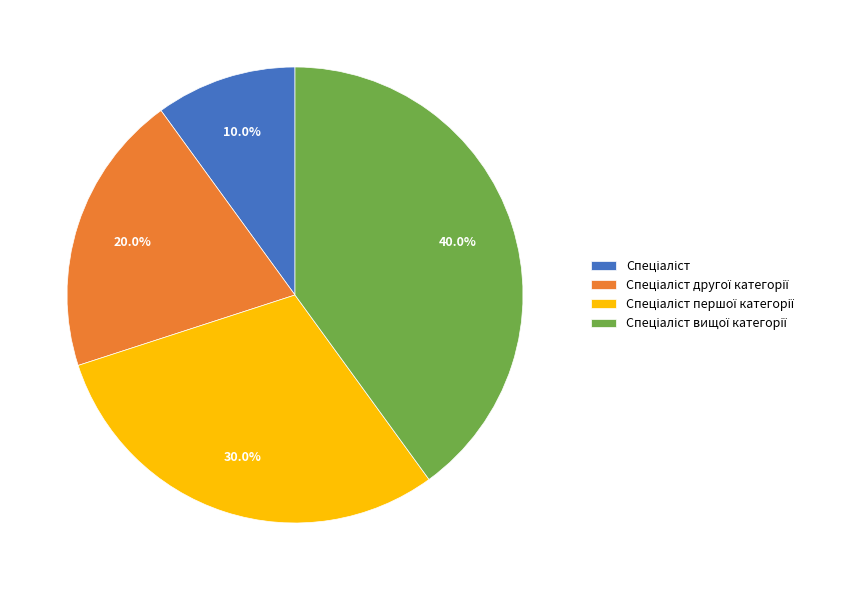

Does any single category account for the majority?

No